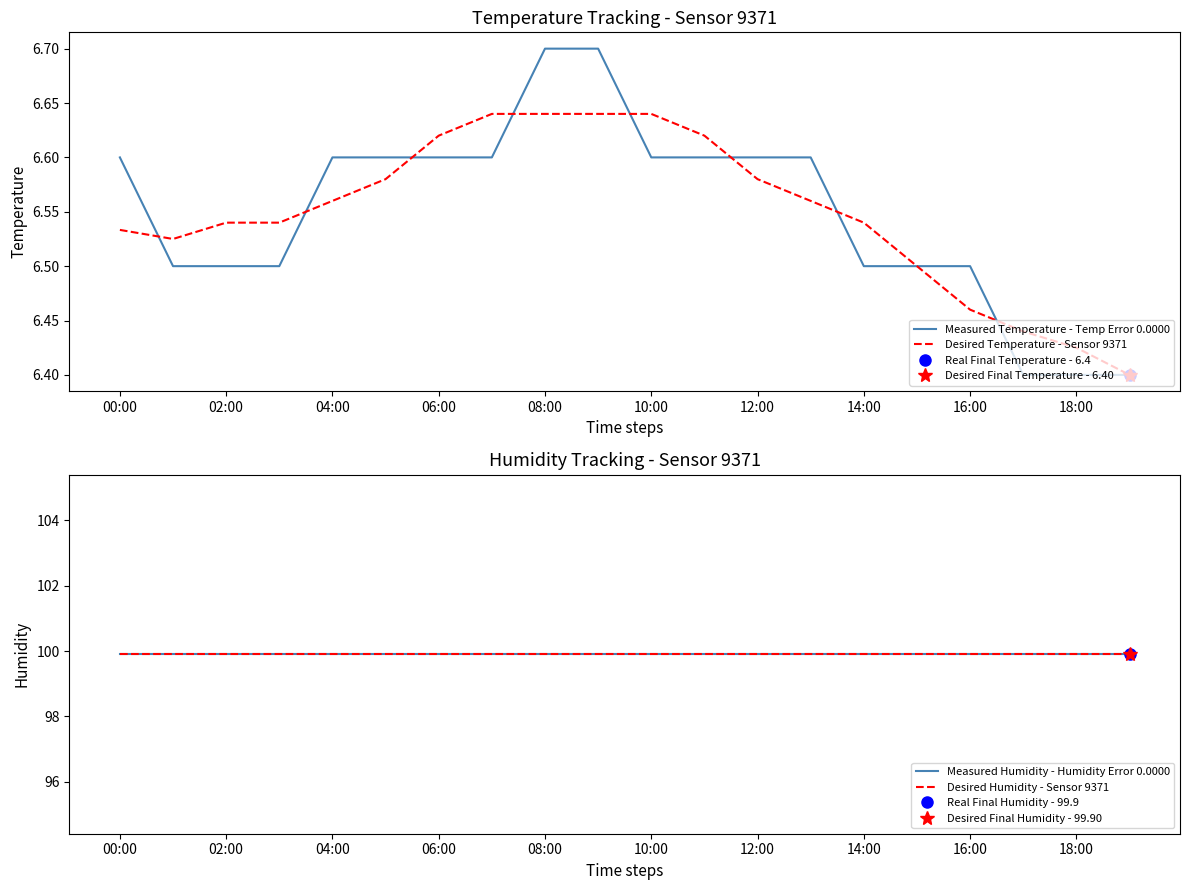

True or false: Measured Temperature - Temp Error 0.0000 has a value of 2.4 at 14:00.

False